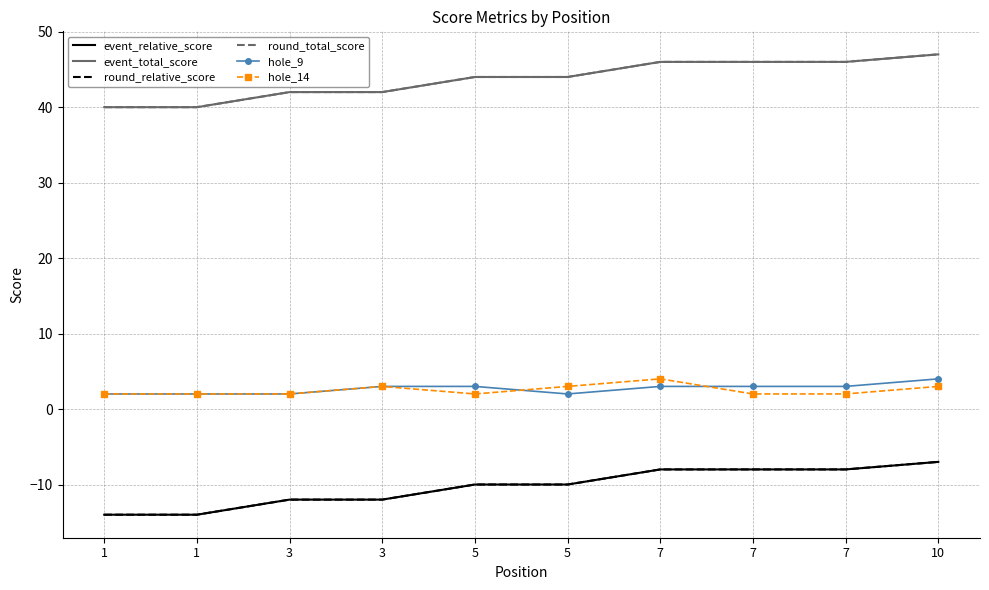

Rank the series by their maximum value, from lowest to highest.

event_relative_score, round_relative_score, hole_9, hole_14, event_total_score, round_total_score